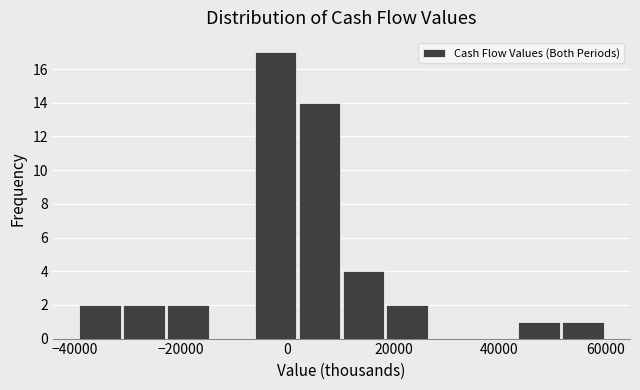

Reading left to right, transcribe this chart: for each bar, give the range it covers on the x-axis and its height. Neither the bar edges nor the heights are printed on the chart, so give them approximately, as read against the axes.

-40000 to -30000: 2
-30000 to -22000: 2
-22000 to -14000: 2
-14000 to -6000: 0
-6000 to 2000: 17
2000 to 10000: 14
10000 to 18000: 4
18000 to 26000: 2
26000 to 36000: 0
36000 to 44000: 0
44000 to 52000: 1
52000 to 60000: 1